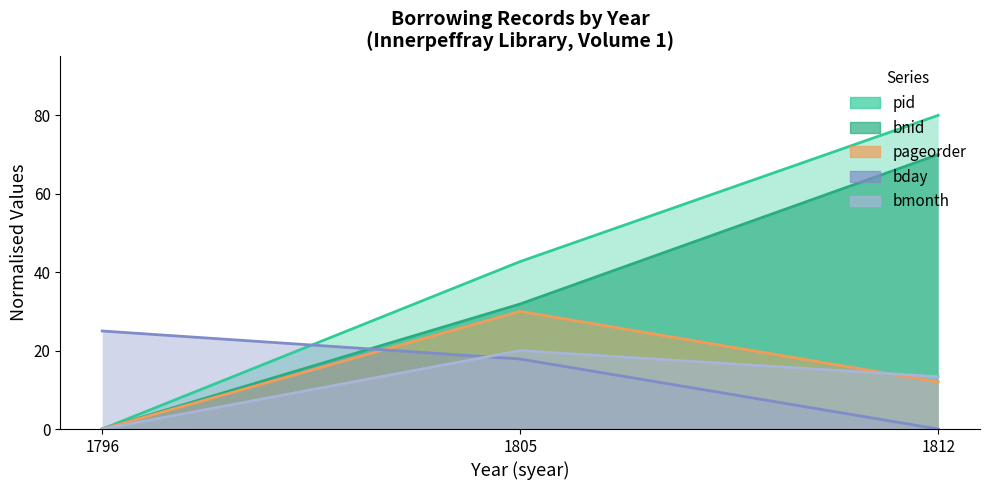

Is it true that pid equals 80.0 at 1812?

True